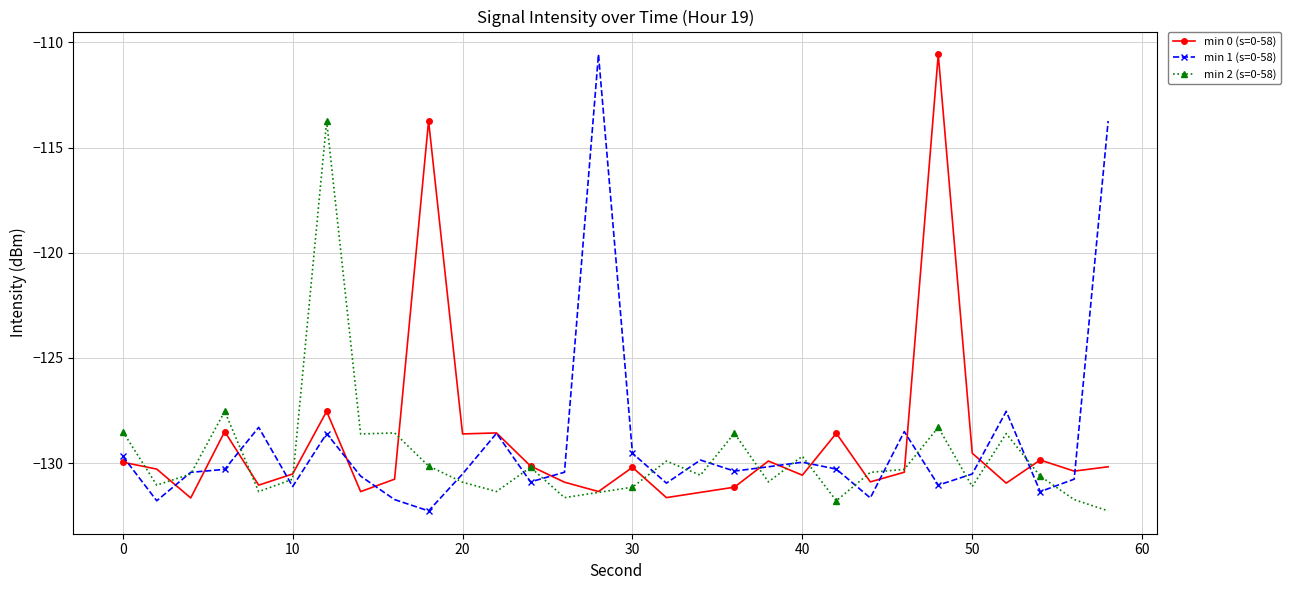

What is the smallest value displayed?

-132.3